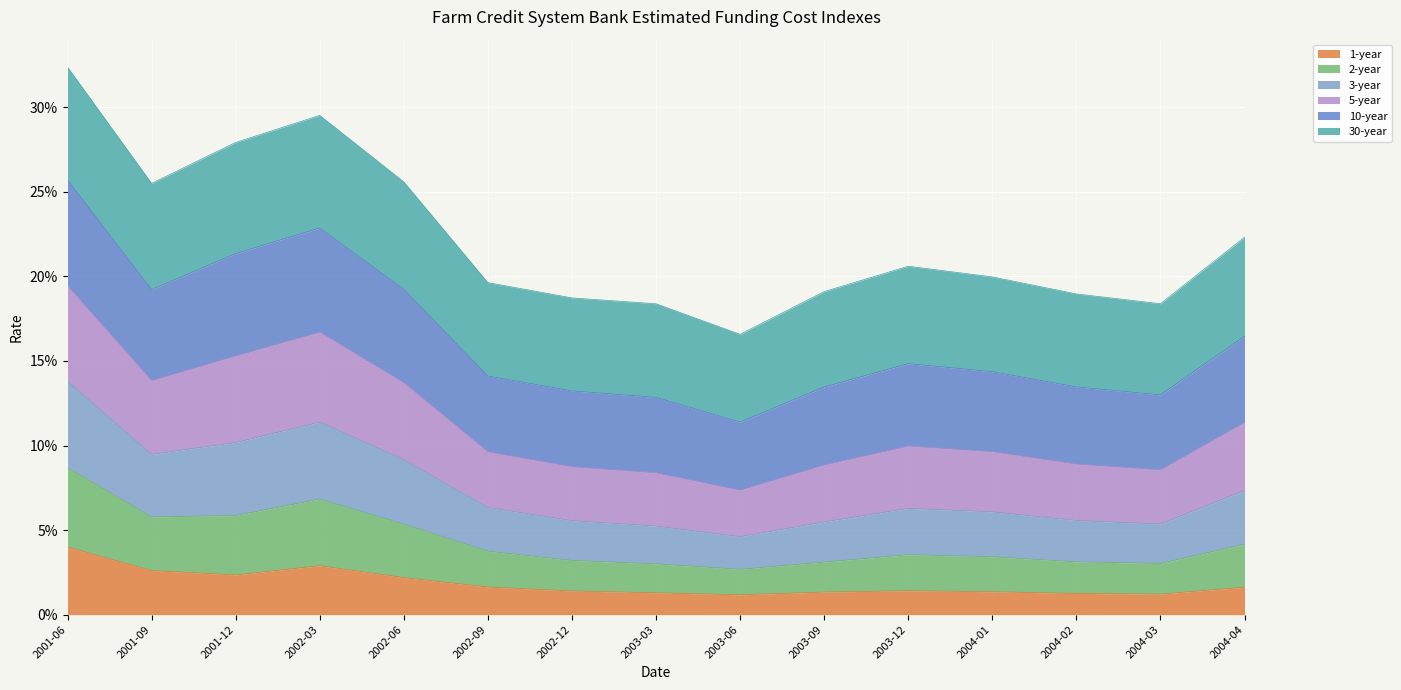

What position from the left is 2003-12?

11